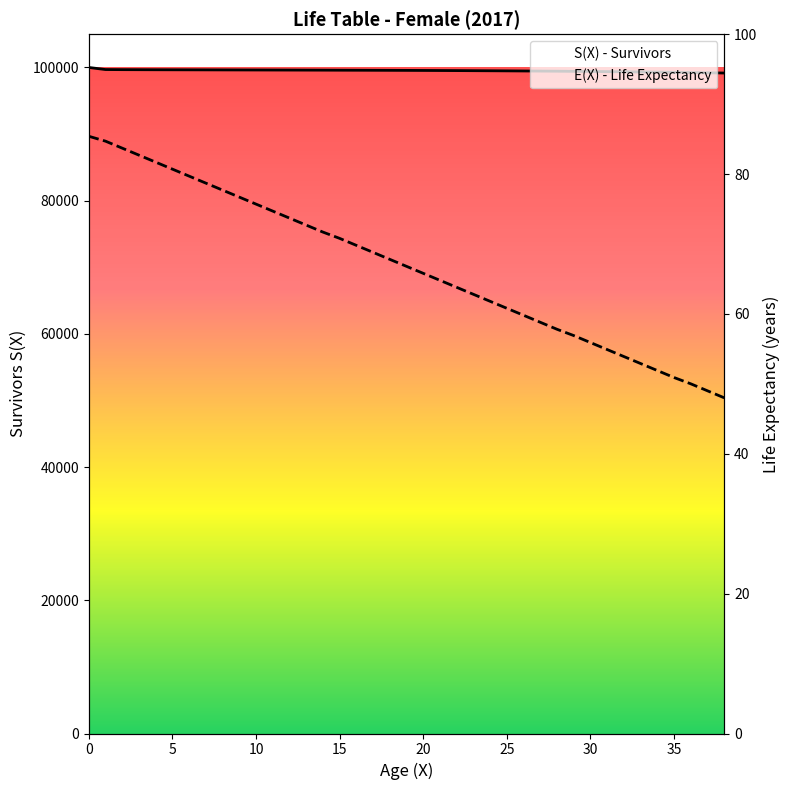

The value of S(X) - Survivors at 25 is 99489.0. True or false?

True